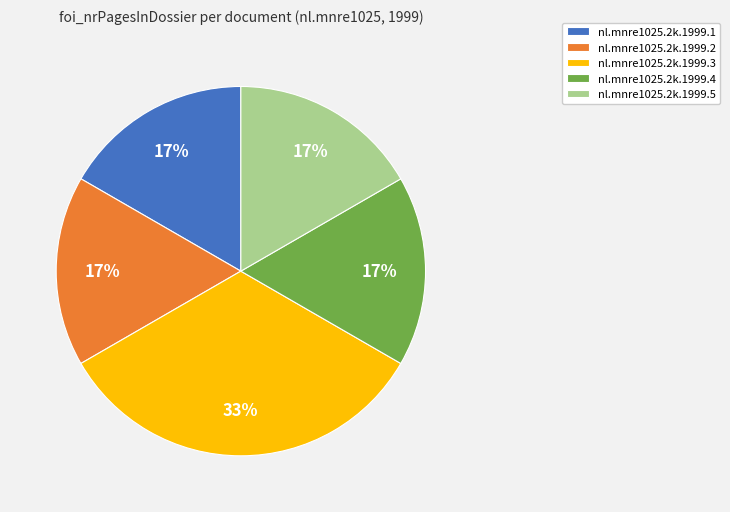

True or false: nl.mnre1025.2k.1999.1 accounts for 17% of the total.

True